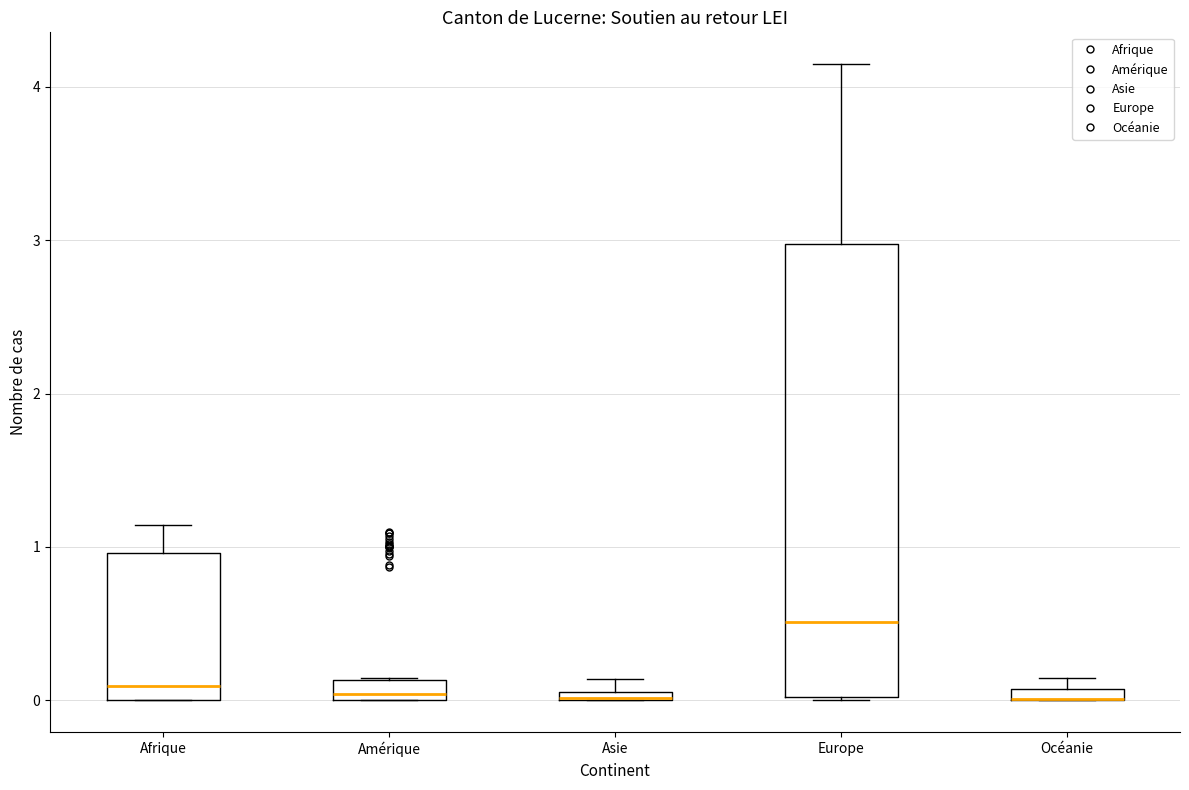

Where is the upper edge of the box for Asie on the y-axis? The values are not printed on the chart, so give them approximately, as read against the axis.

0.1